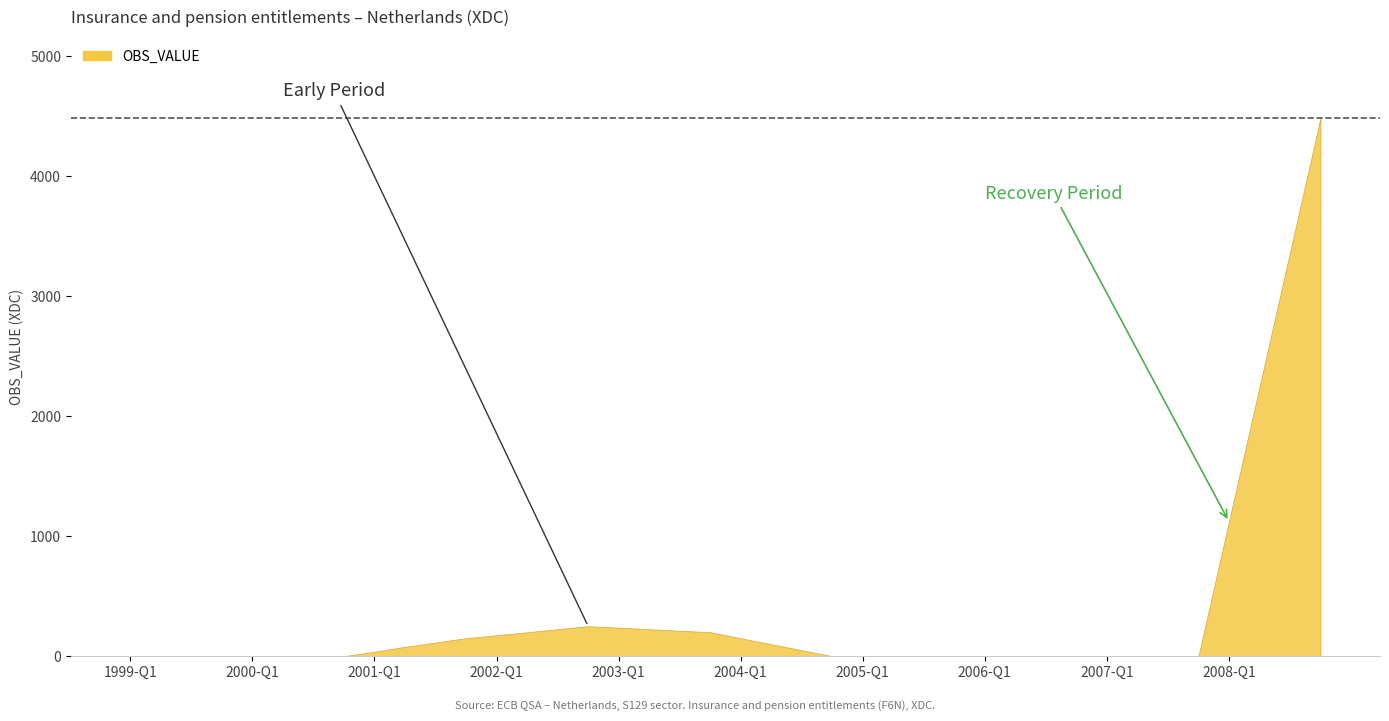

How many positive values are there?

19